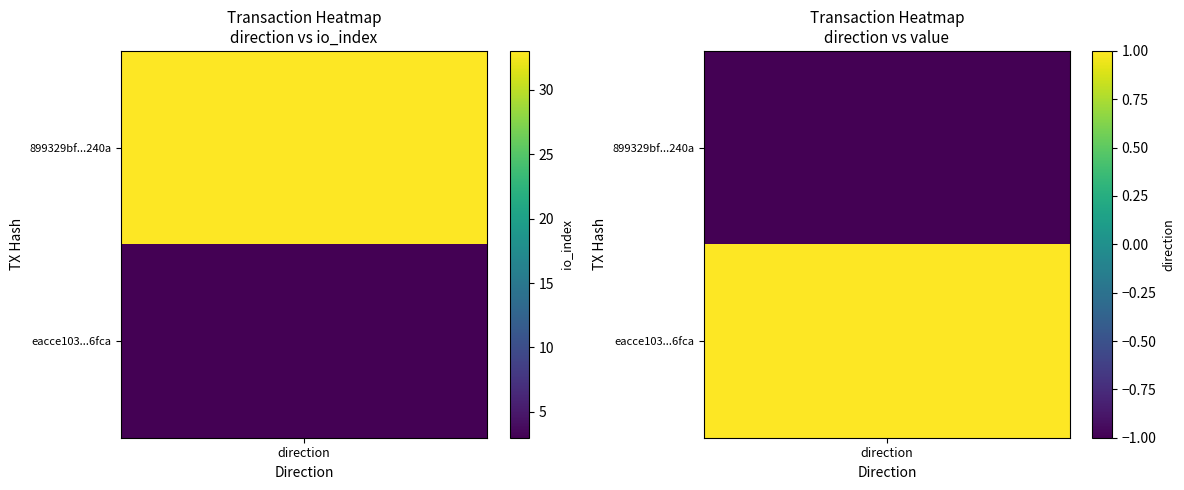

Rank the series at direction from lowest to highest value.

899329bf2bc8cd3d34419c79dbd2a0b868d240a, eacce1034d95899d617768c66485772019d26fc